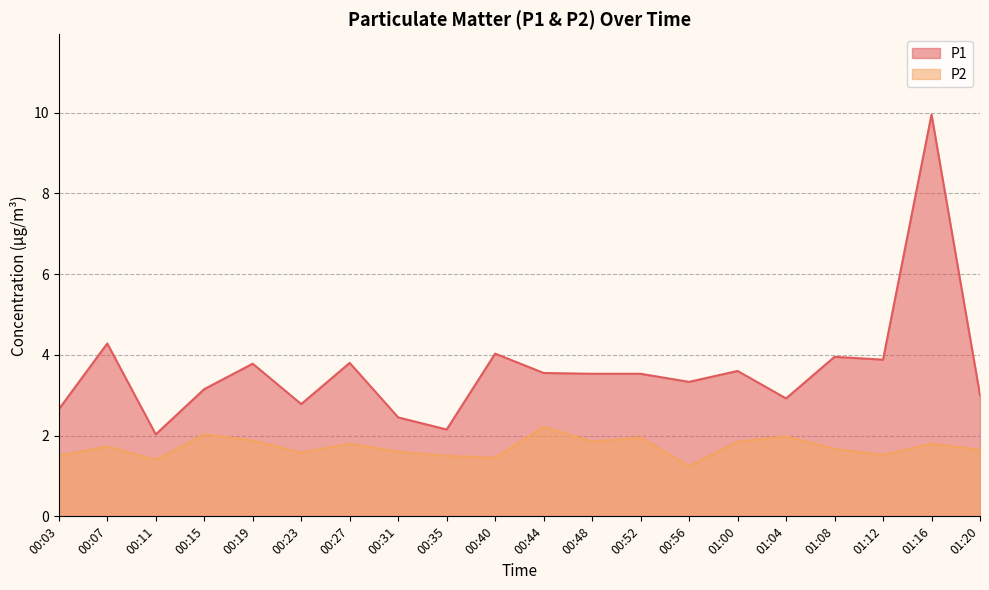

How many lines are shown in the chart?

2